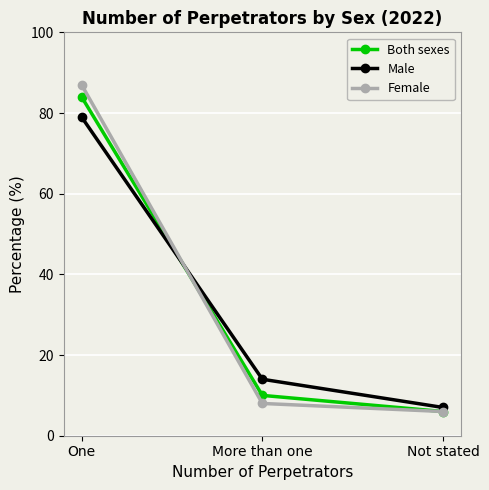

Is the value of Female at One greater than the value of Both sexes at Not stated?

Yes